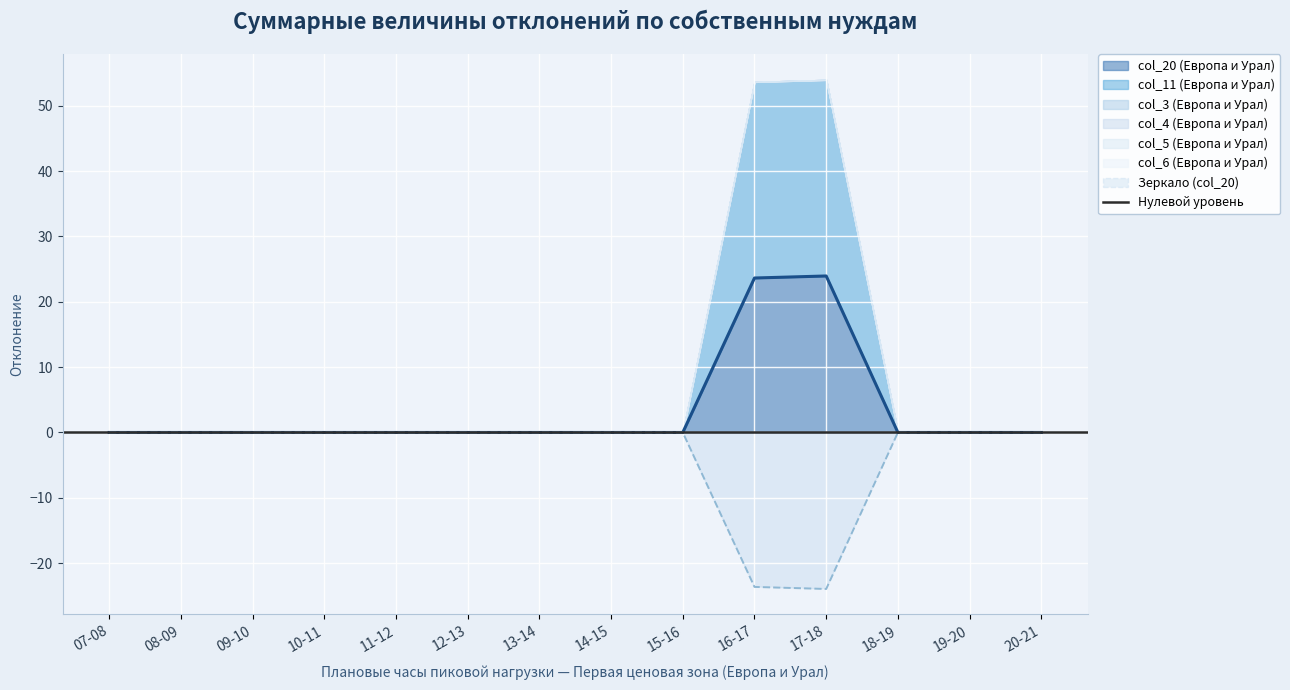

What is the greatest value displayed?

30.0